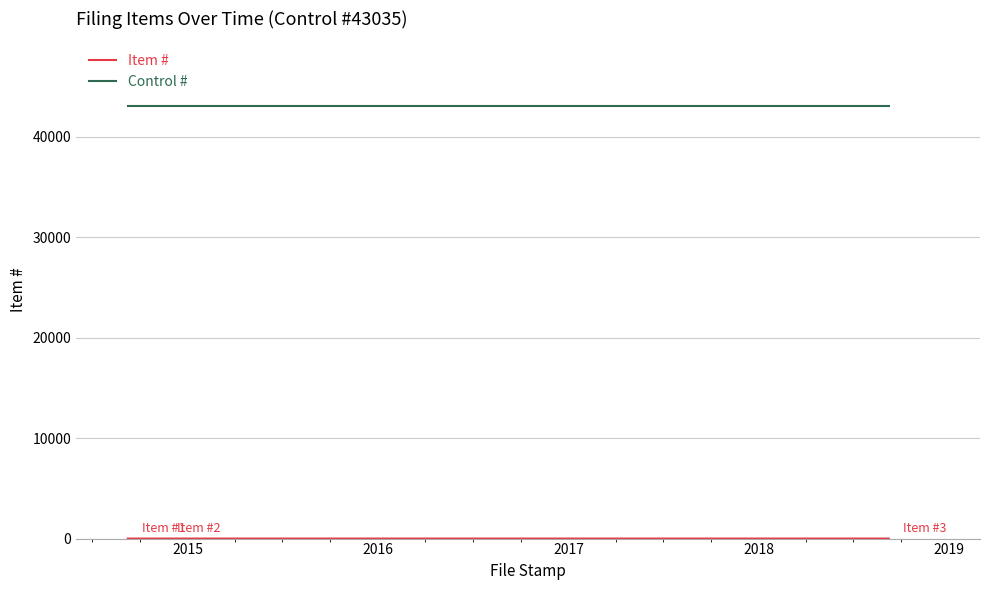

Which series has the largest total across all categories?

Control #